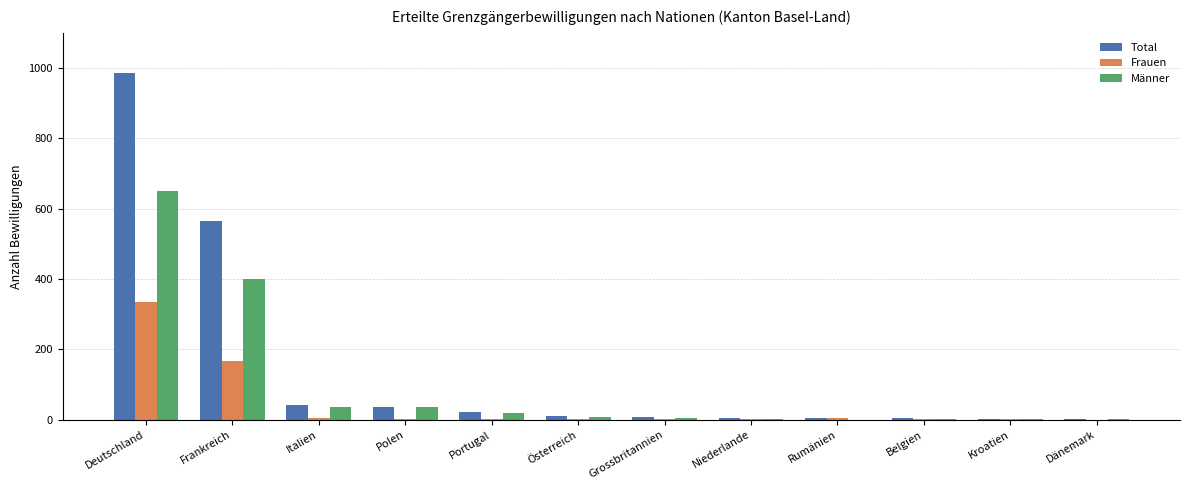

At which label does Total reach its peak?

Deutschland